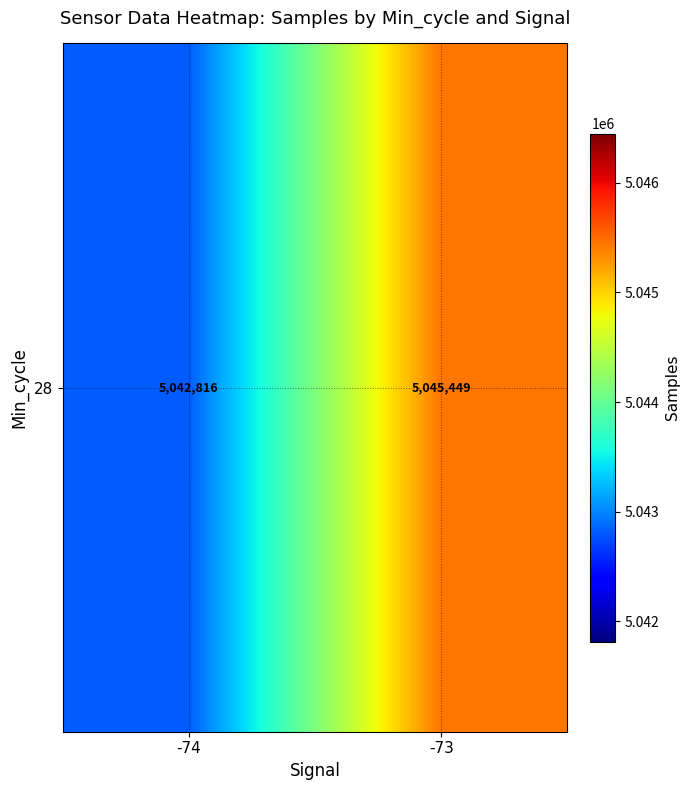

What is the sum of the values at -74 and -73?

10088265.0